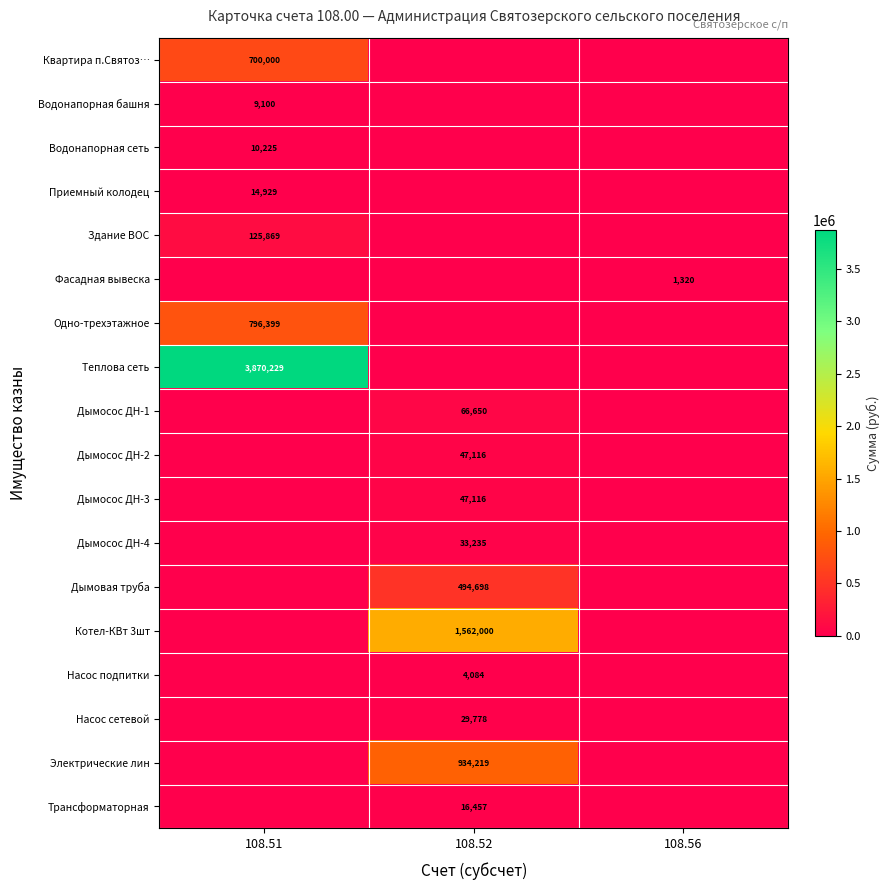

The Фасадная вывеска series shows 908 at 108.56. True or false?

False